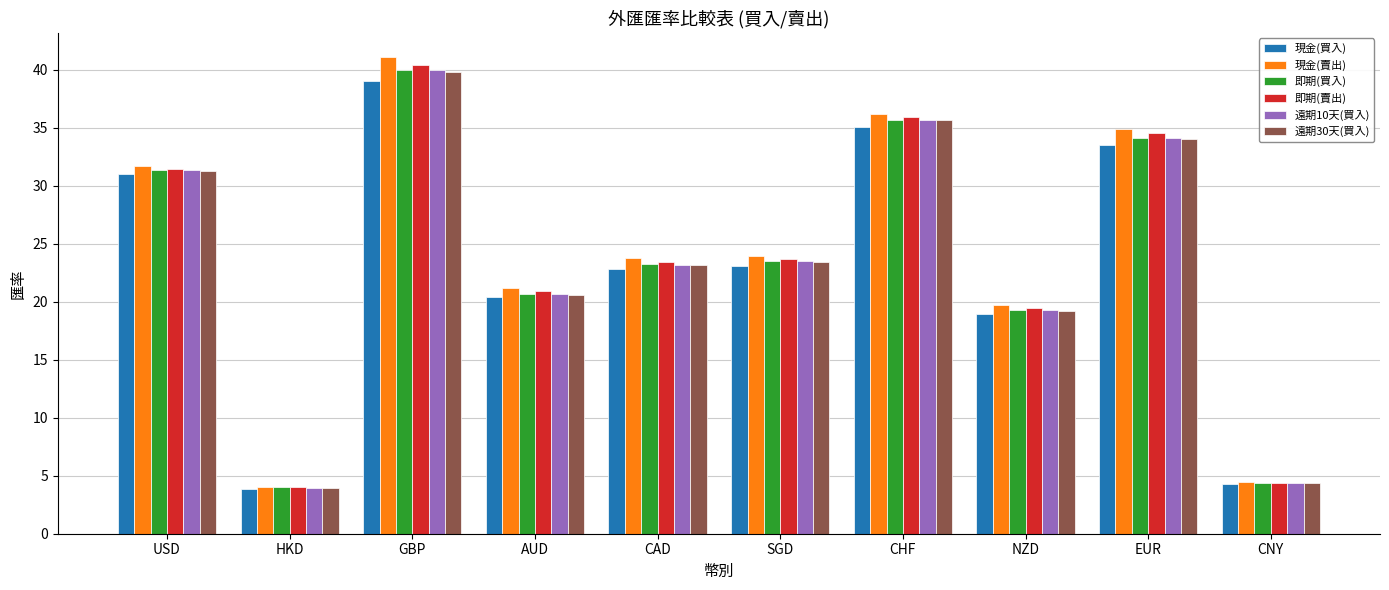

Which category has the lowest value across all series?

HKD